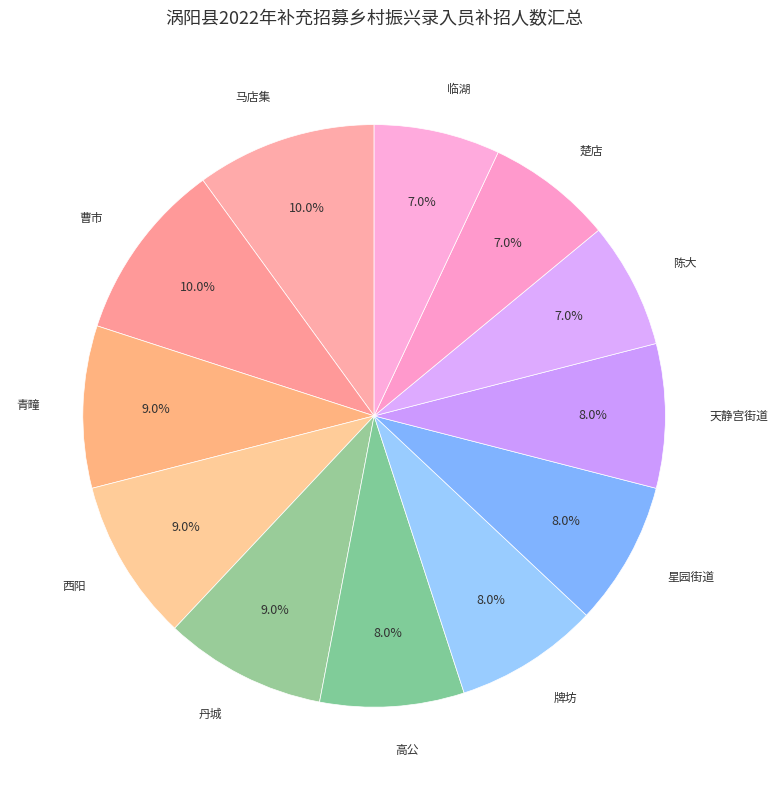

To the nearest percent, what percentage of the pie is 楚店?

7%